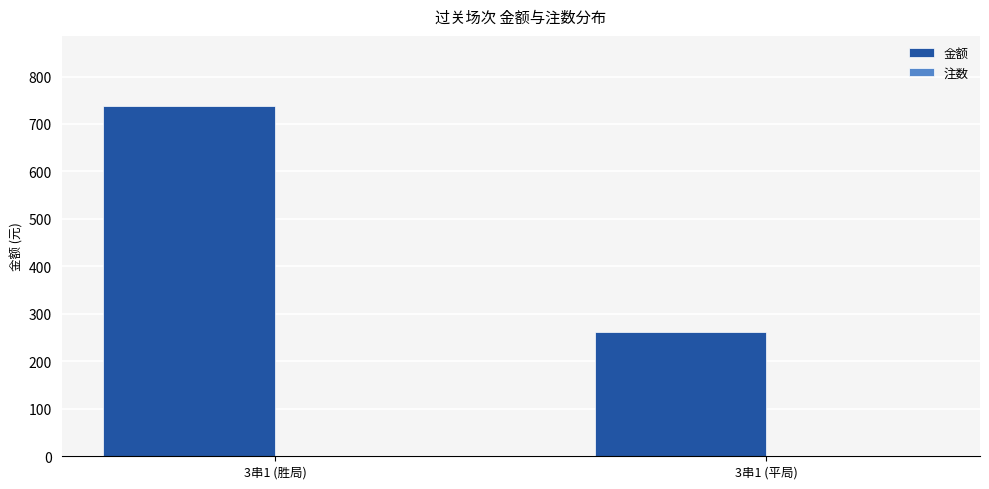

How many groups of bars are there?

2